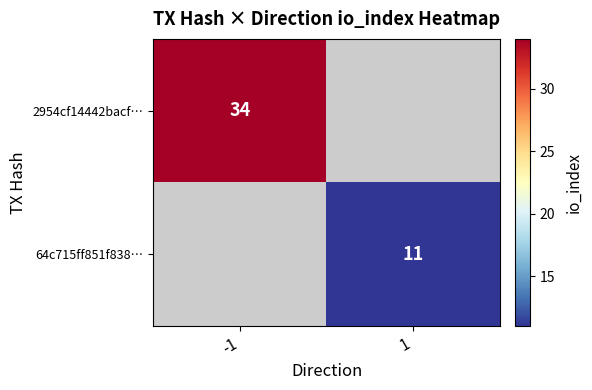

The value of 64c715ff851f838… at 1 is 5. True or false?

False